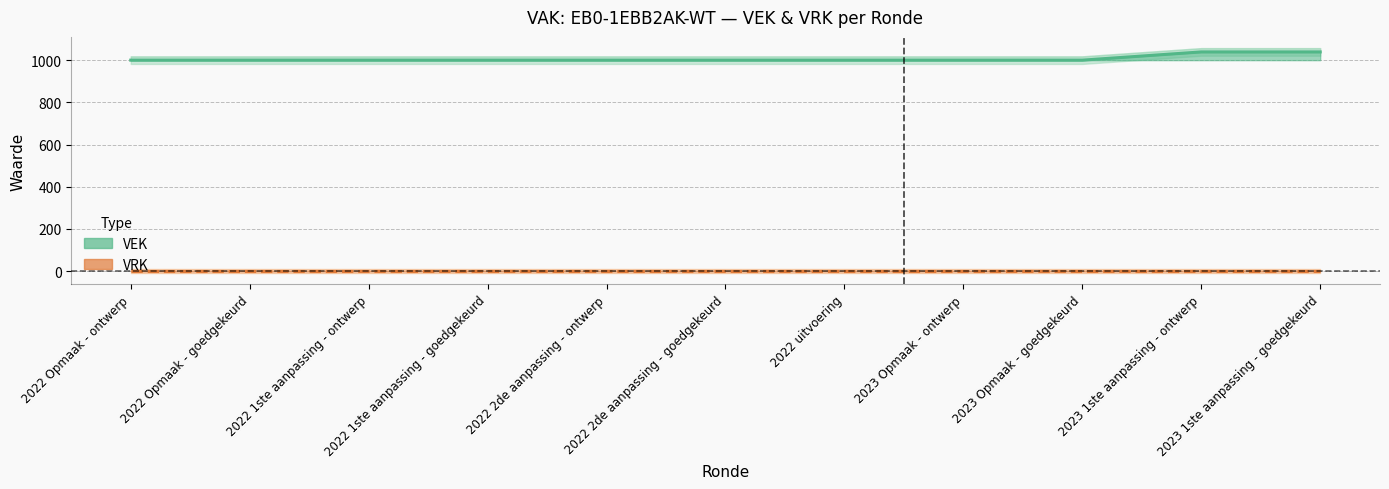

What is the label of the 8th point from the right?

2022 1ste aanpassing - goedgekeurd